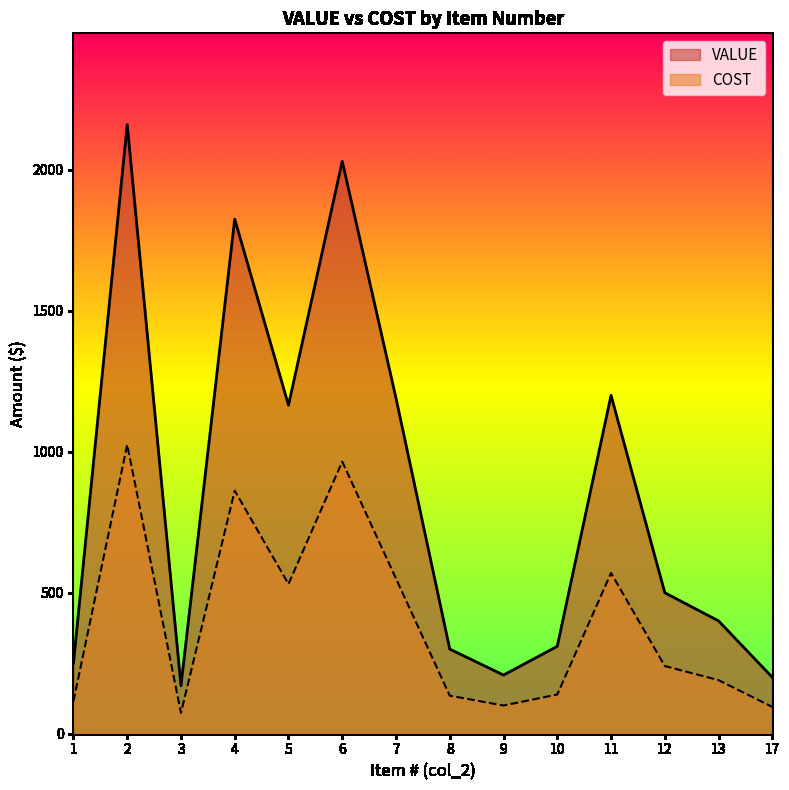

List the series in order of their peak value, highest first.

VALUE, COST